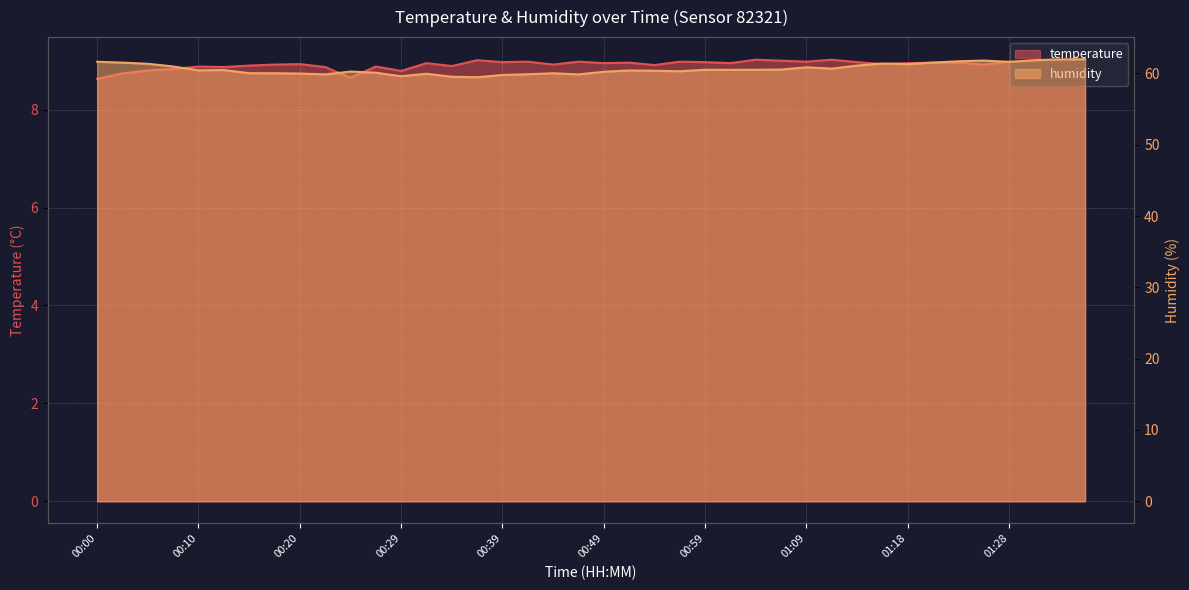

How many interior local valleys does the temperature series have?

12